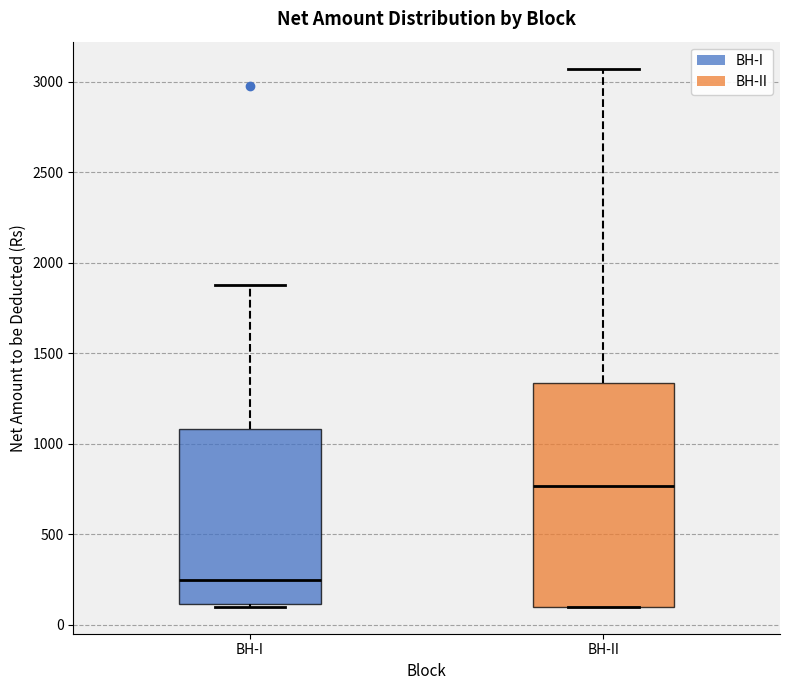

Reading left to right, read every box against the y-axis: the position of its median line, the range the box covers, and the ends of its whiskers. The values are not printed on the chart, so give them approximately, as read against the axis.

BH-I: median 250, box 100 to 1100, whiskers 100 (just below the box's lower edge) to 1850
BH-II: median 750, box 100 to 1350, whiskers 100 to 3050